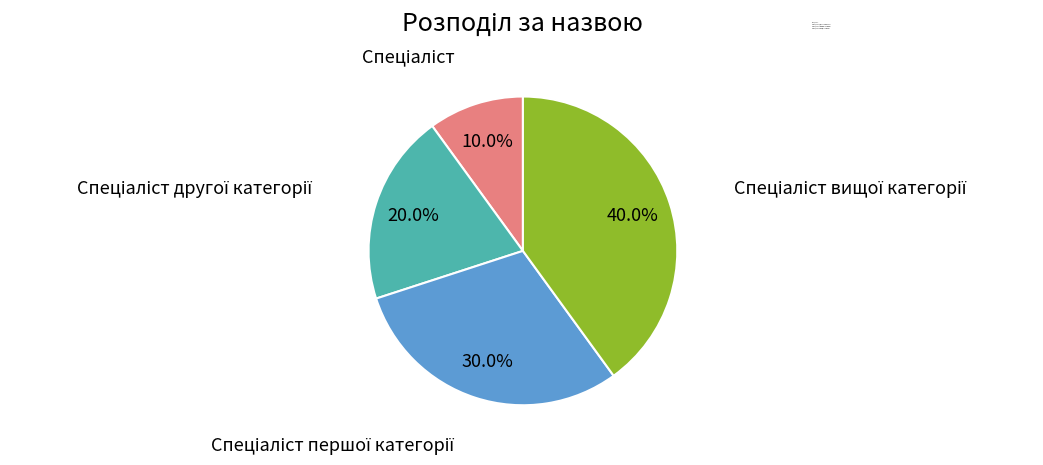

Is there any slice that represents more than half of the pie?

No